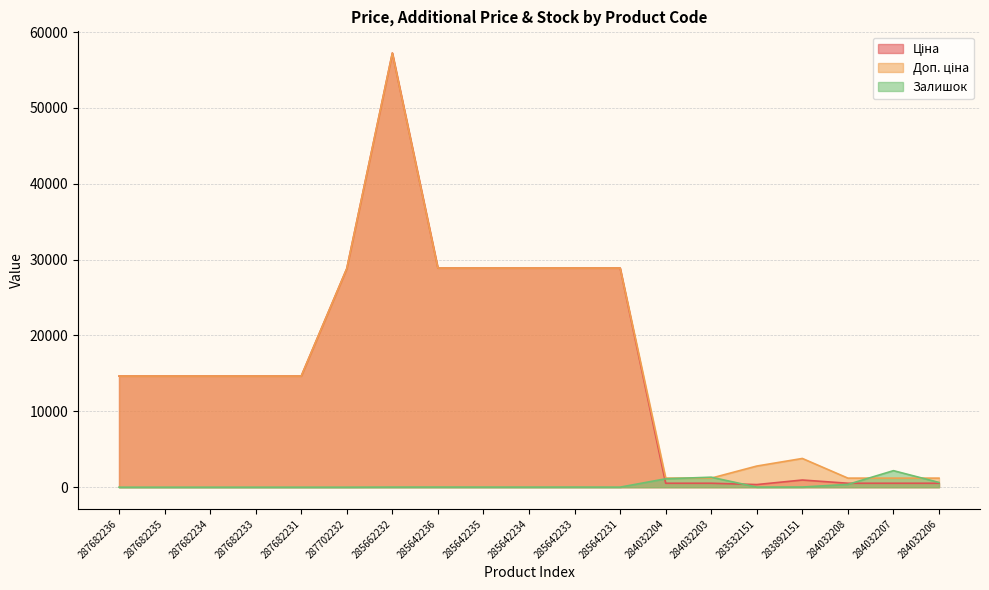

Count the number of categories in the chart.

19